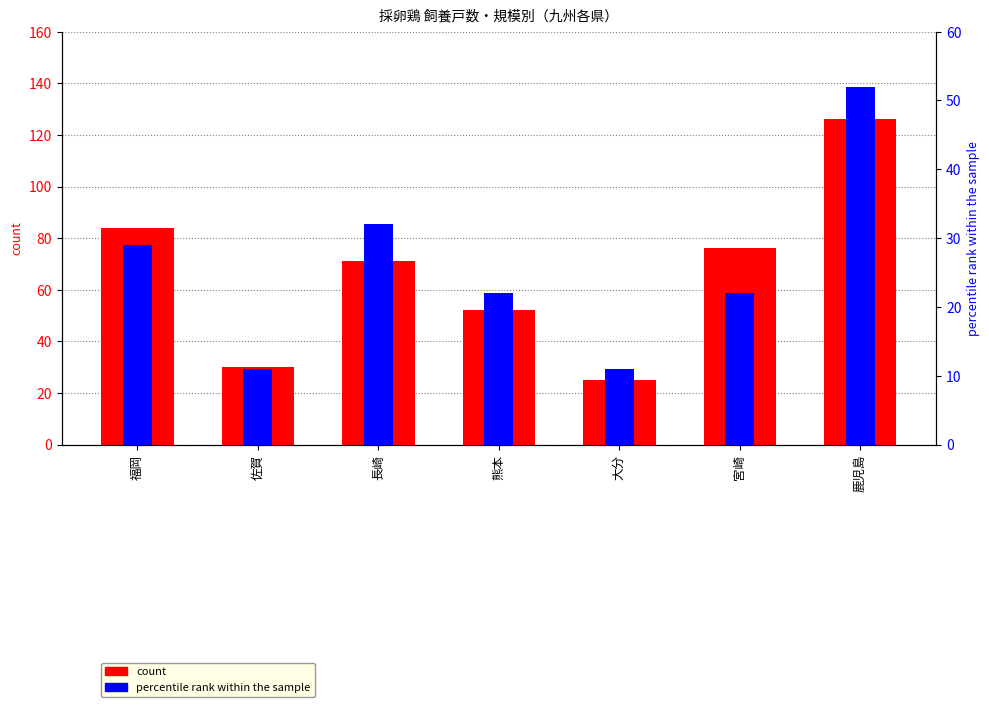

Reading left to right, transcribe all the data shown in this chart.

count: 84	30	71	52	25	76	126
percentile rank within the sample: 29	11	32	22	11	22	52